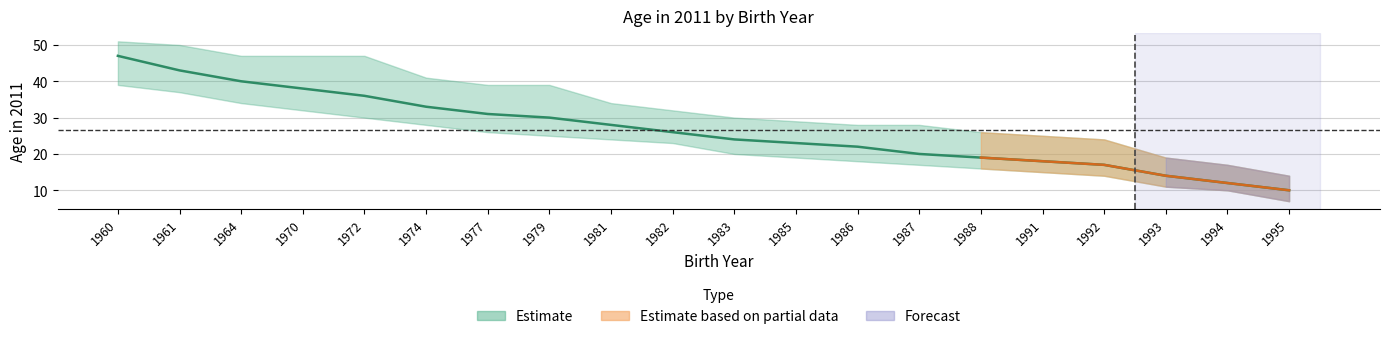

Which category has the lowest value across all series?

1995